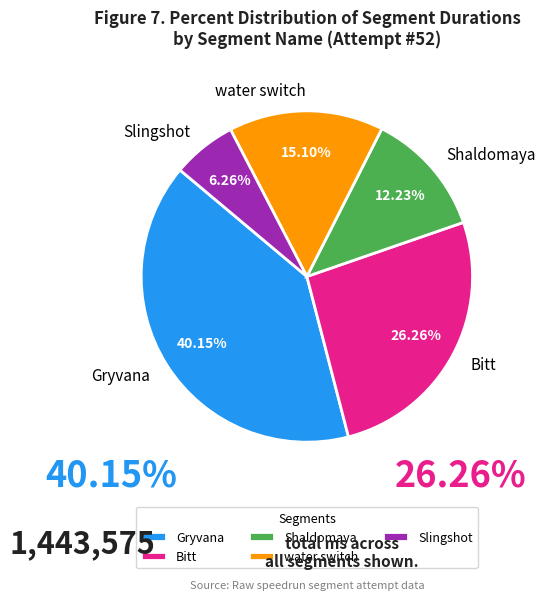

Does Shaldomaya account for over 50% of the chart?

No